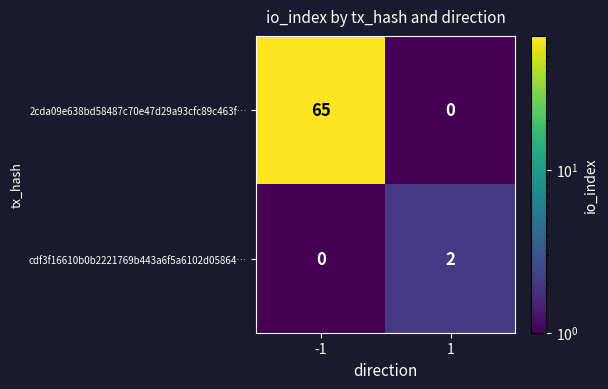

What is the sum of the 2cda09e638bd58487c70e47d29a93cfc89c463f… values at -1 and 1?

65